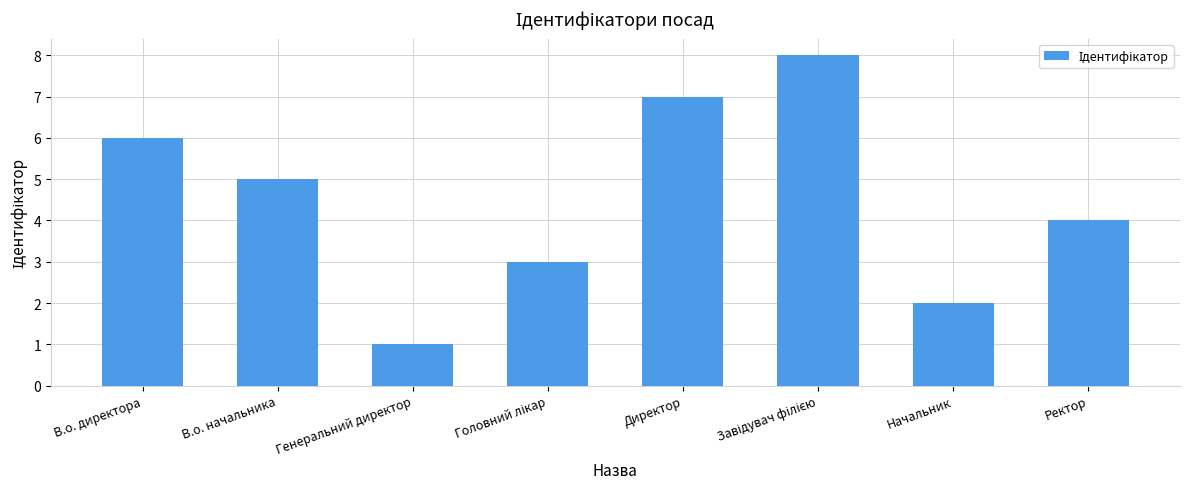

Are the bars grouped side by side (vs. stacked)?

No